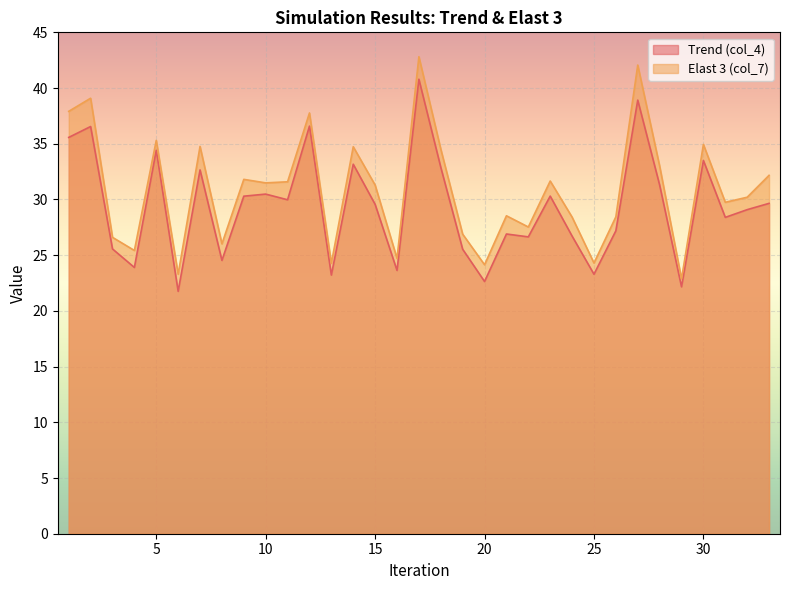

Rank the series at 2 from lowest to highest value.

Trend (col_4), Elast 3 (col_7)